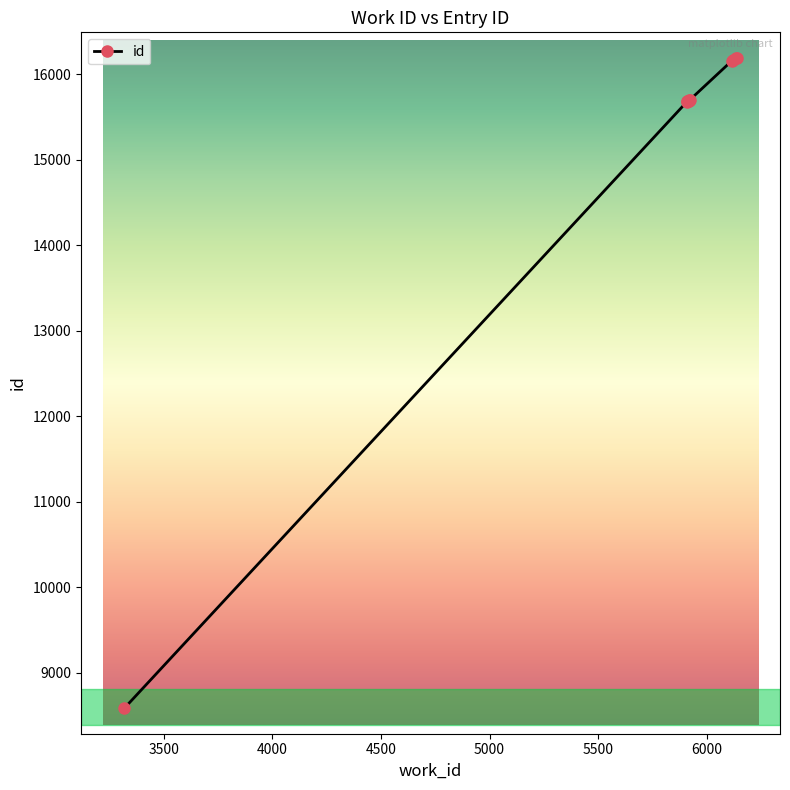

What is the ratio of the value at 6136 to the value at 3319?

1.9